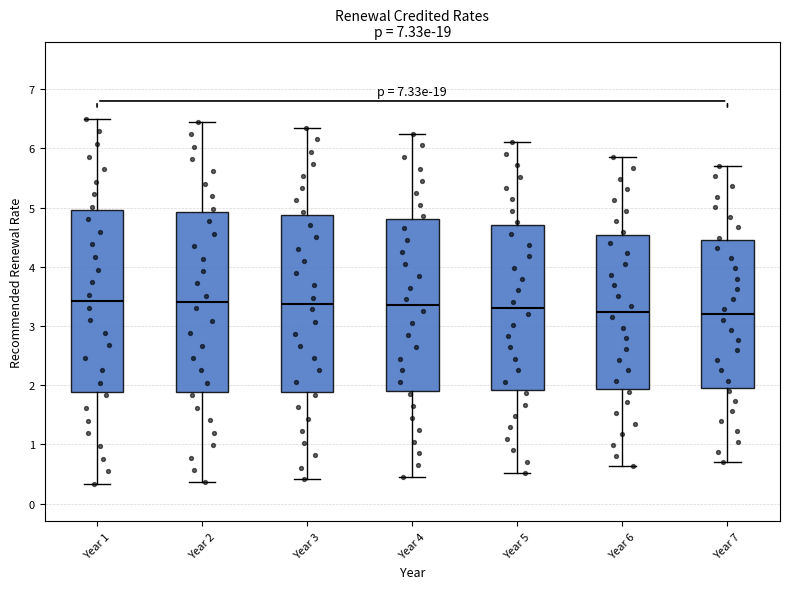

Reading left to right, read every box against the y-axis: the position of its median line, the range the box covers, and the ends of its whiskers. The values are not printed on the chart, so give them approximately, as read against the axis.

Year 1: median 3.4, box 1.9 to 5.0, whiskers 0.3 to 6.5
Year 2: median 3.4, box 1.9 to 4.9, whiskers 0.4 to 6.5
Year 3: median 3.4, box 1.9 to 4.9, whiskers 0.4 to 6.4
Year 4: median 3.4, box 1.9 to 4.8, whiskers 0.5 to 6.3
Year 5: median 3.3, box 1.9 to 4.7, whiskers 0.5 to 6.1
Year 6: median 3.2, box 1.9 to 4.5, whiskers 0.6 to 5.9
Year 7: median 3.2, box 2.0 to 4.4, whiskers 0.7 to 5.7